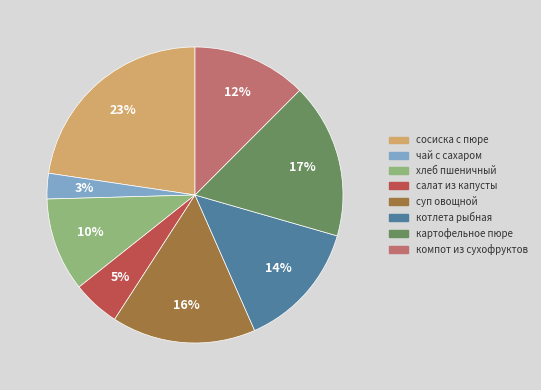

Is there a majority slice in this chart?

No